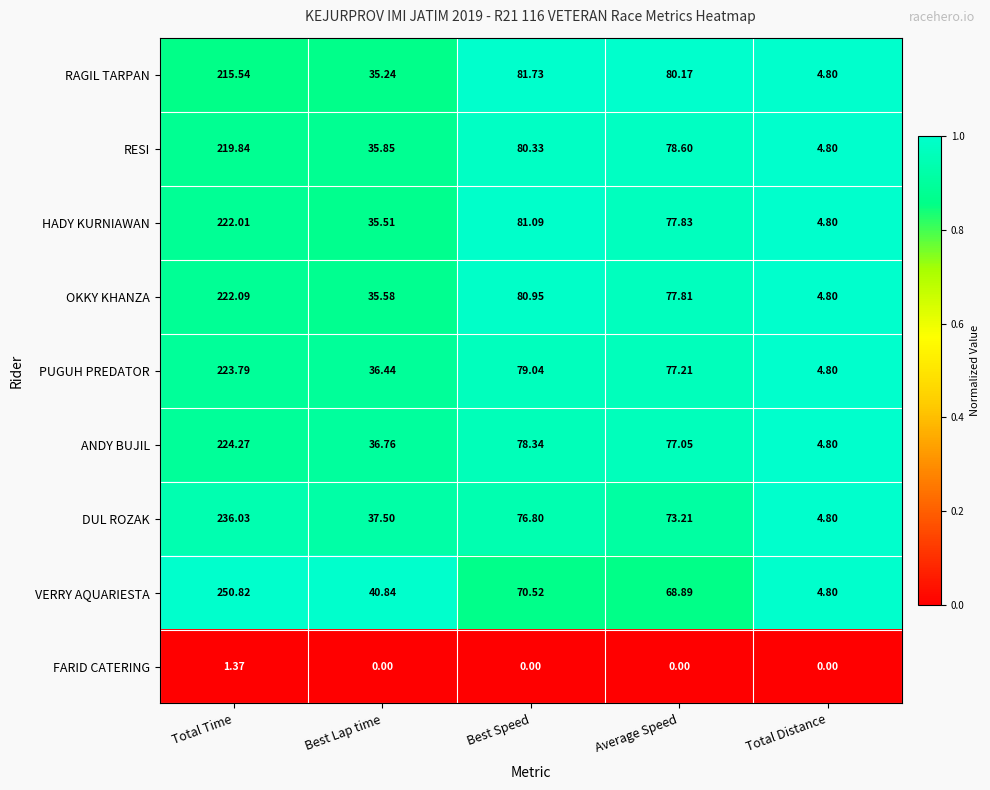

Which label corresponds to the largest value in the chart?

Total Time